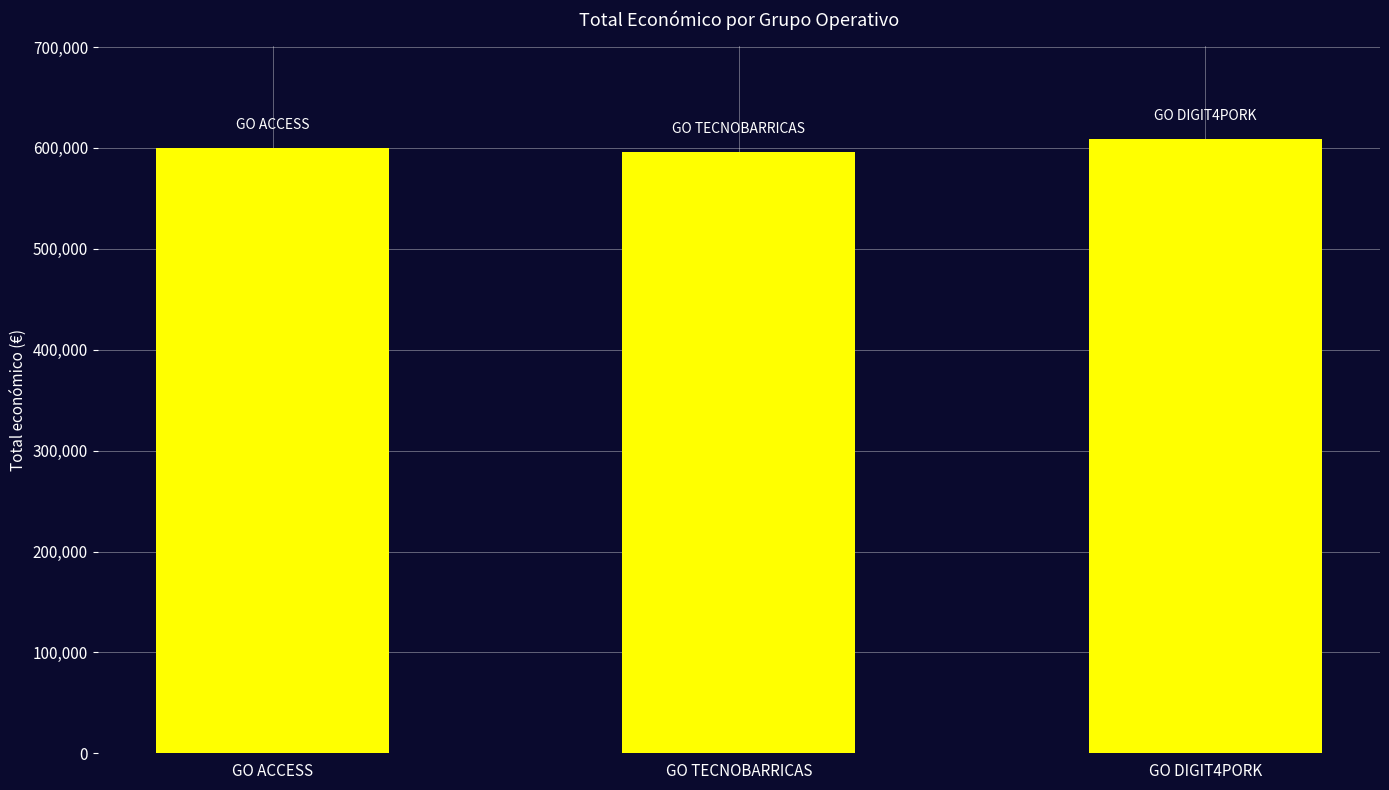

Which label corresponds to the largest value in the chart?

GO DIGIT4PORK